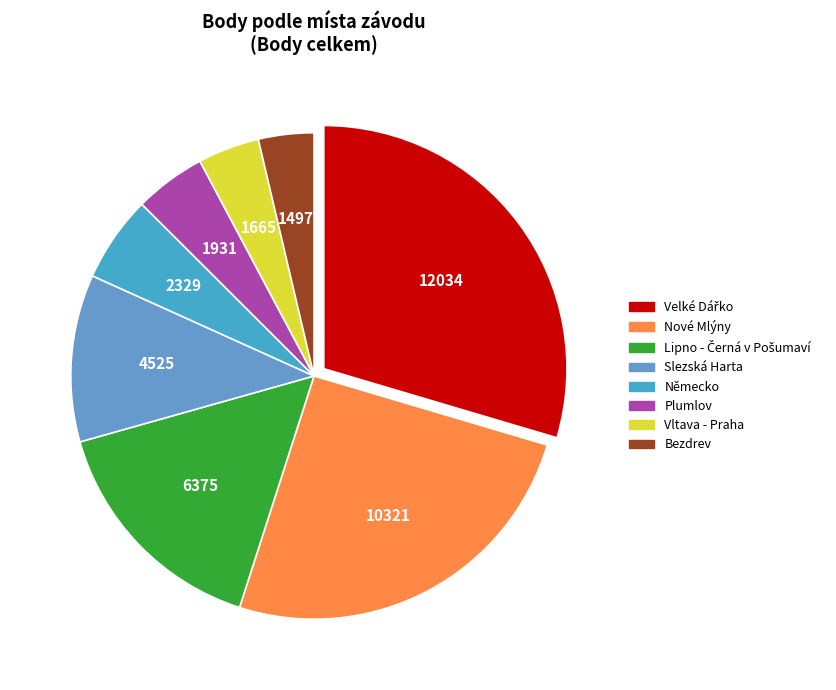

How many slices are in this pie chart?

8